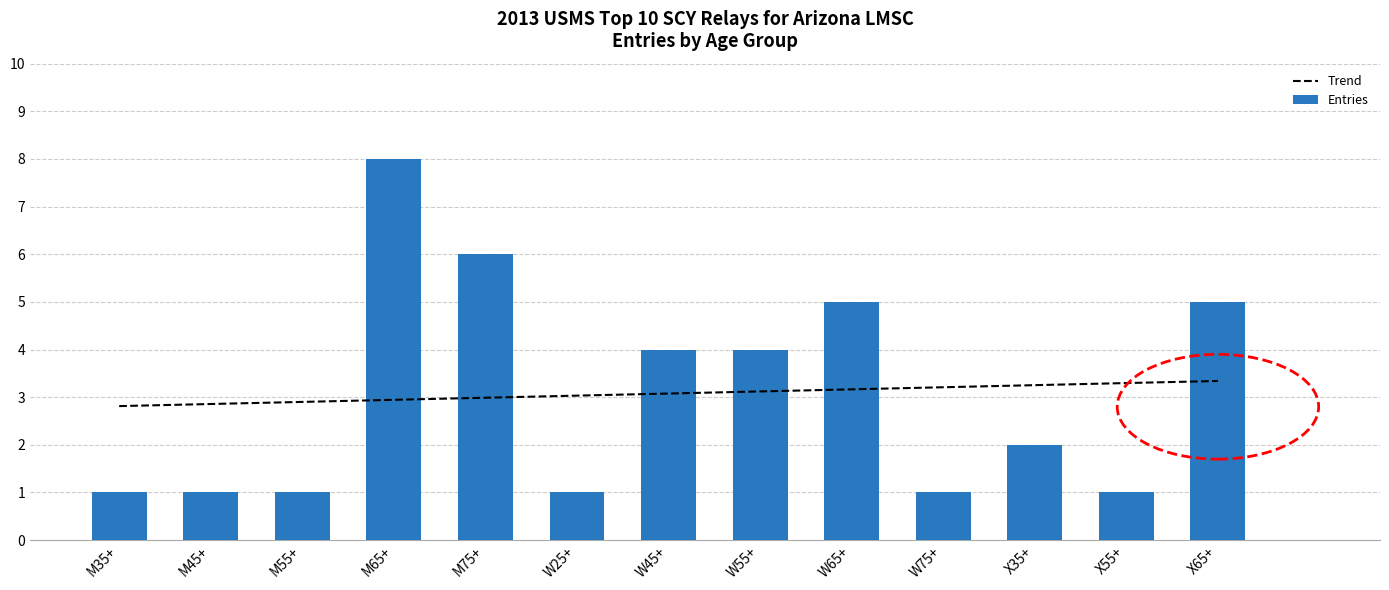

At which label is Entries closest to 4?

W45+